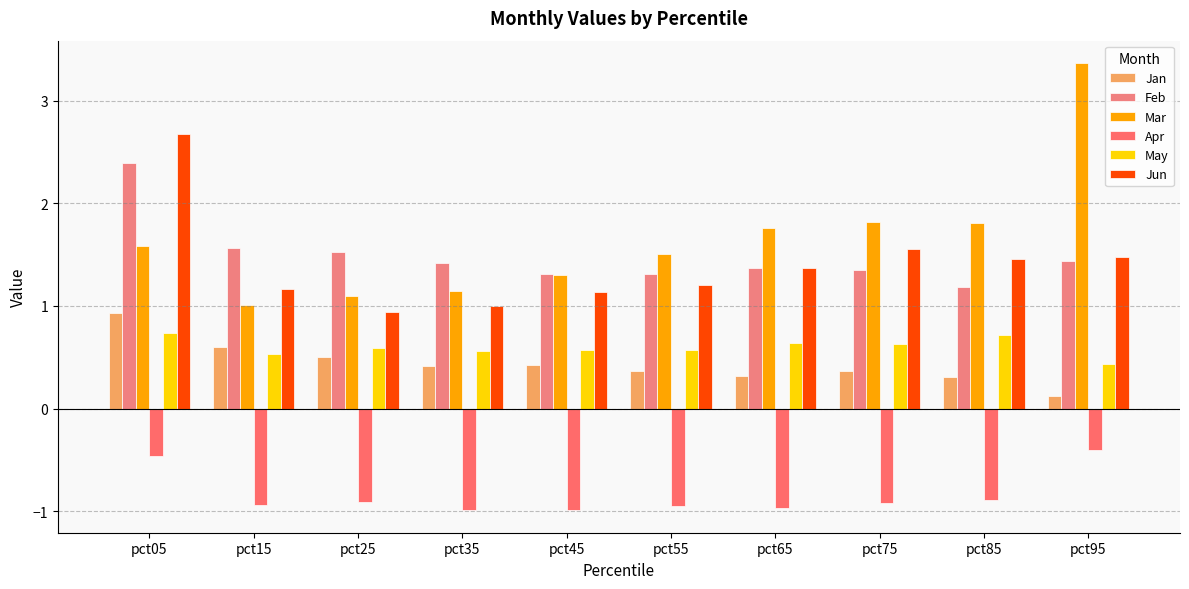

At how many categories does at least one series exceed 0?

10